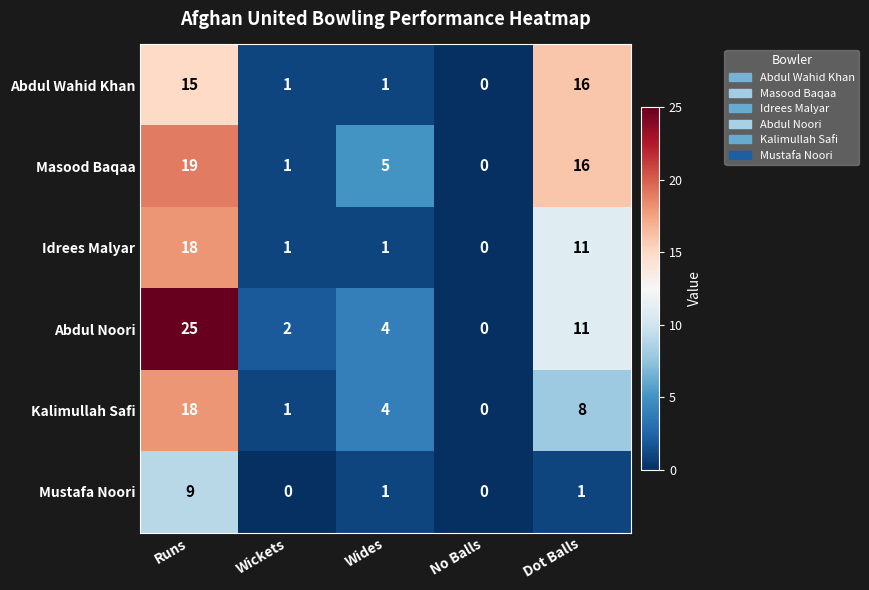

How many positive values does the Kalimullah Safi series have?

4